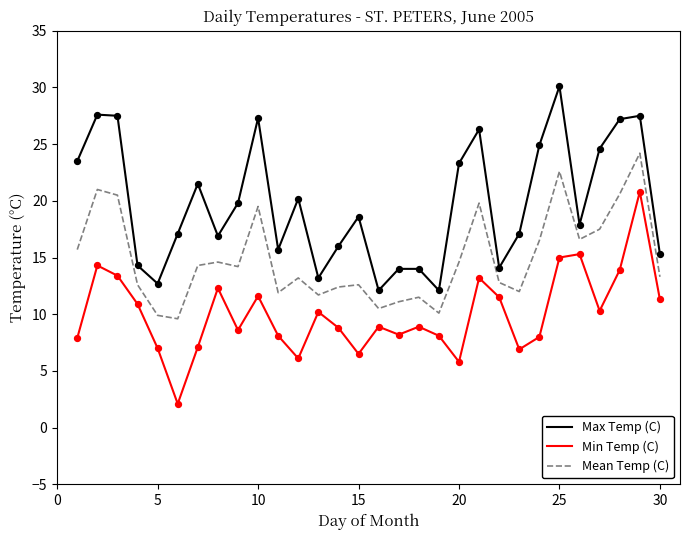

Which series has the largest total across all categories?

Max Temp (C)